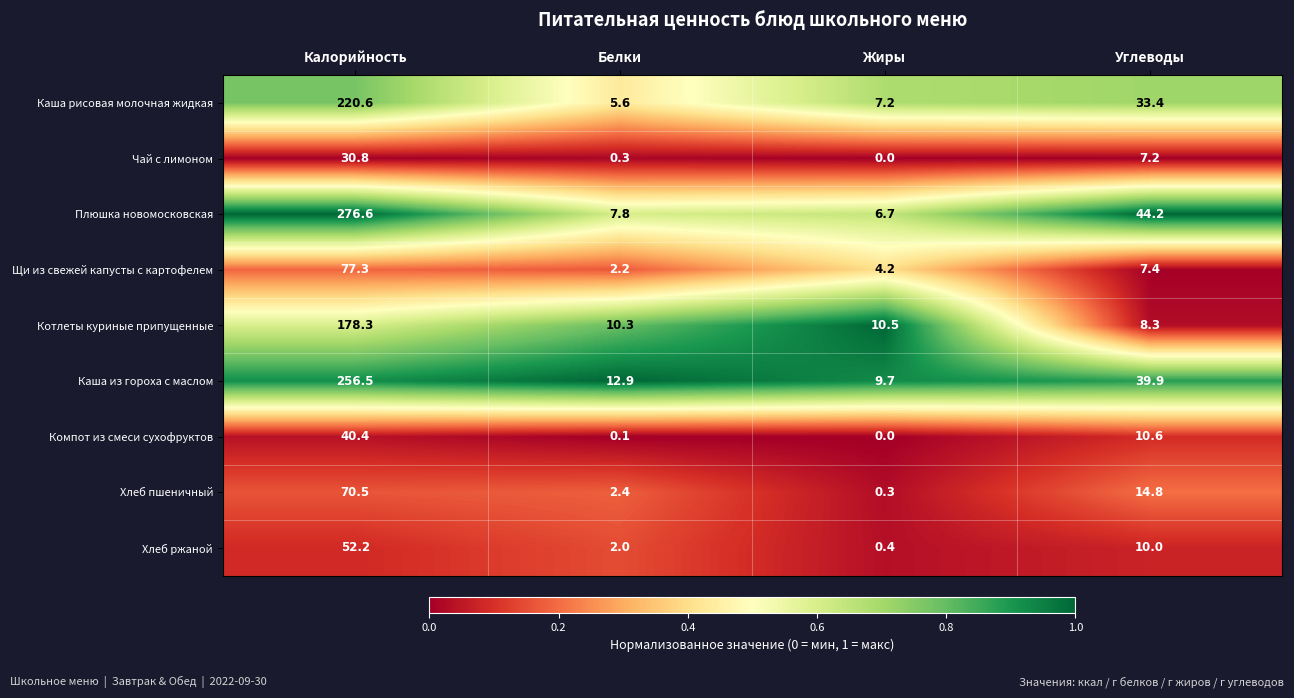

At which category is the sum across all series the highest?

Калорийность